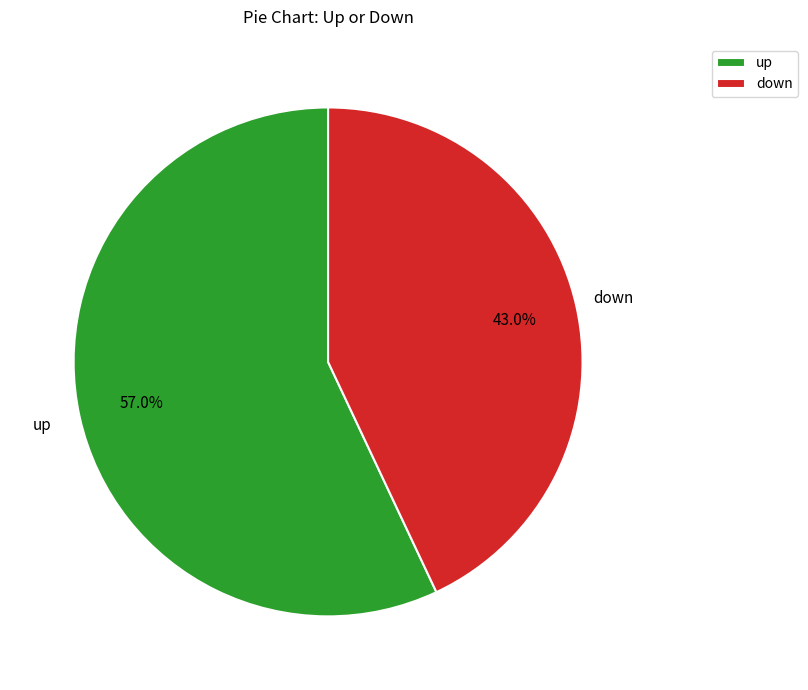

To the nearest percent, what portion does down represent?

43%